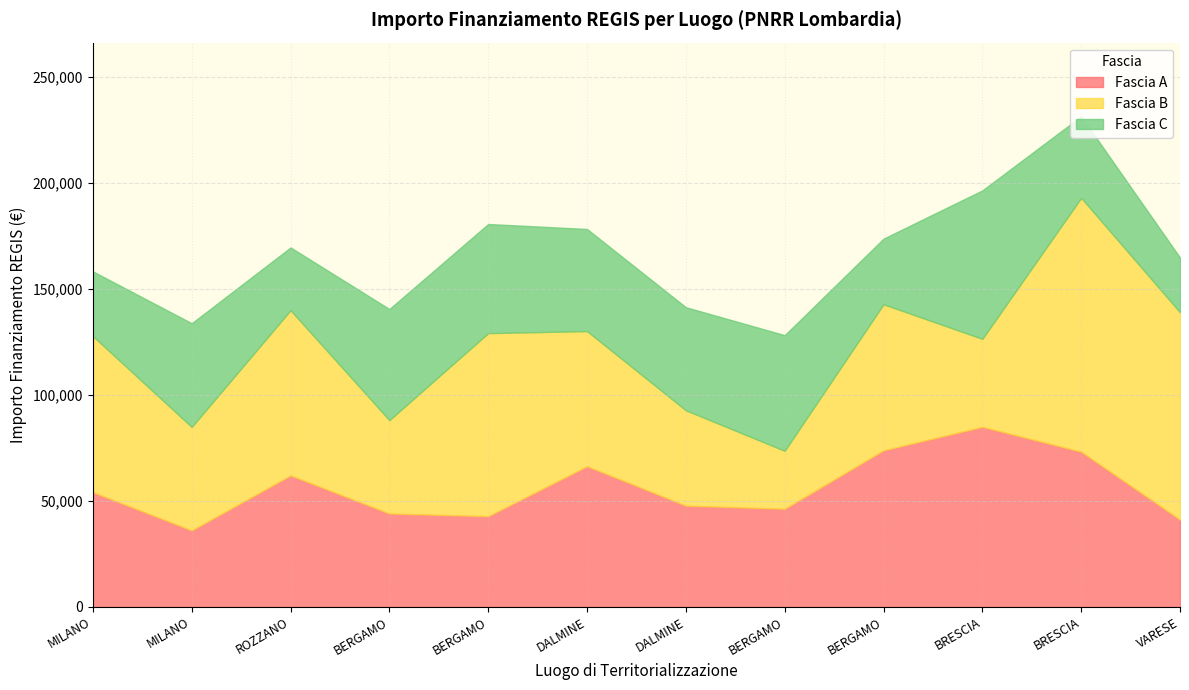

What is the sum of the Fascia A values at DALMINE and MILANO?

83918.2